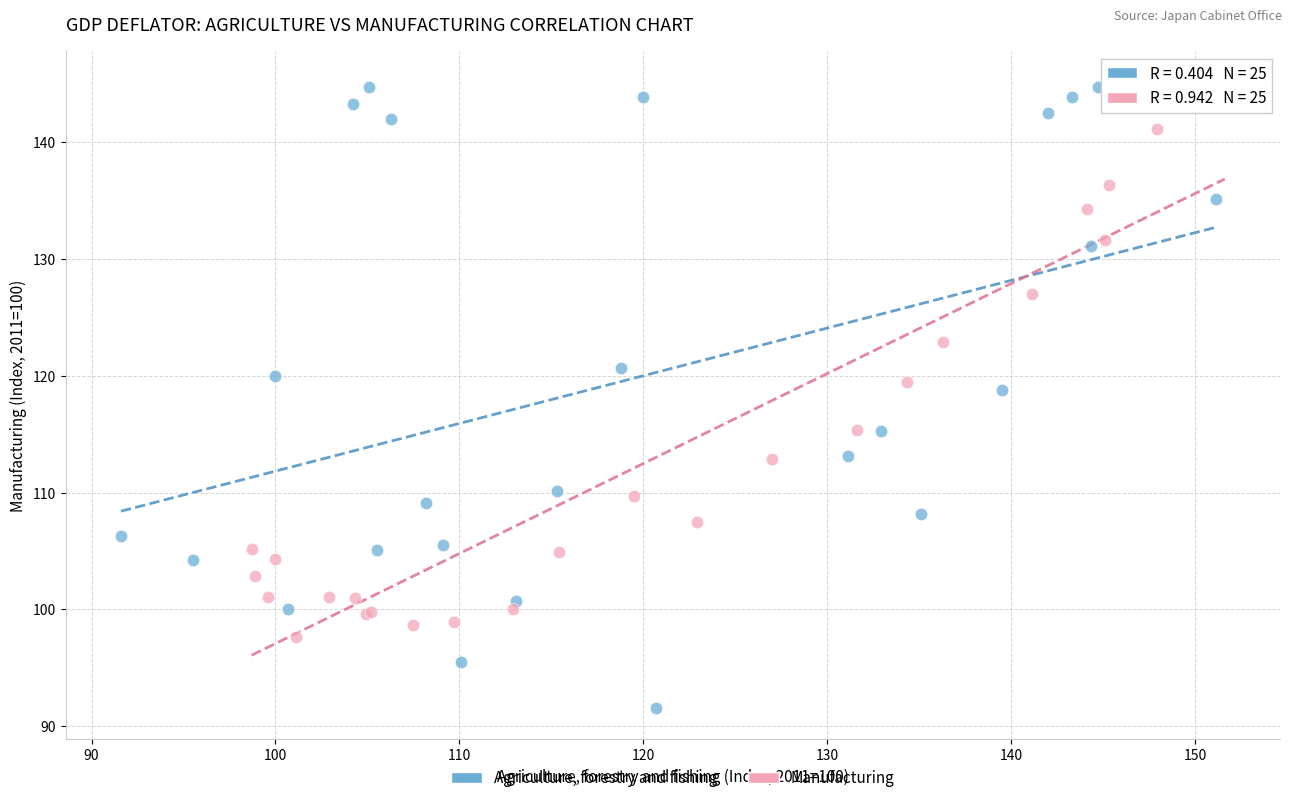

Which series reaches the minimum Y coordinate?

Agriculture, forestry and fishing